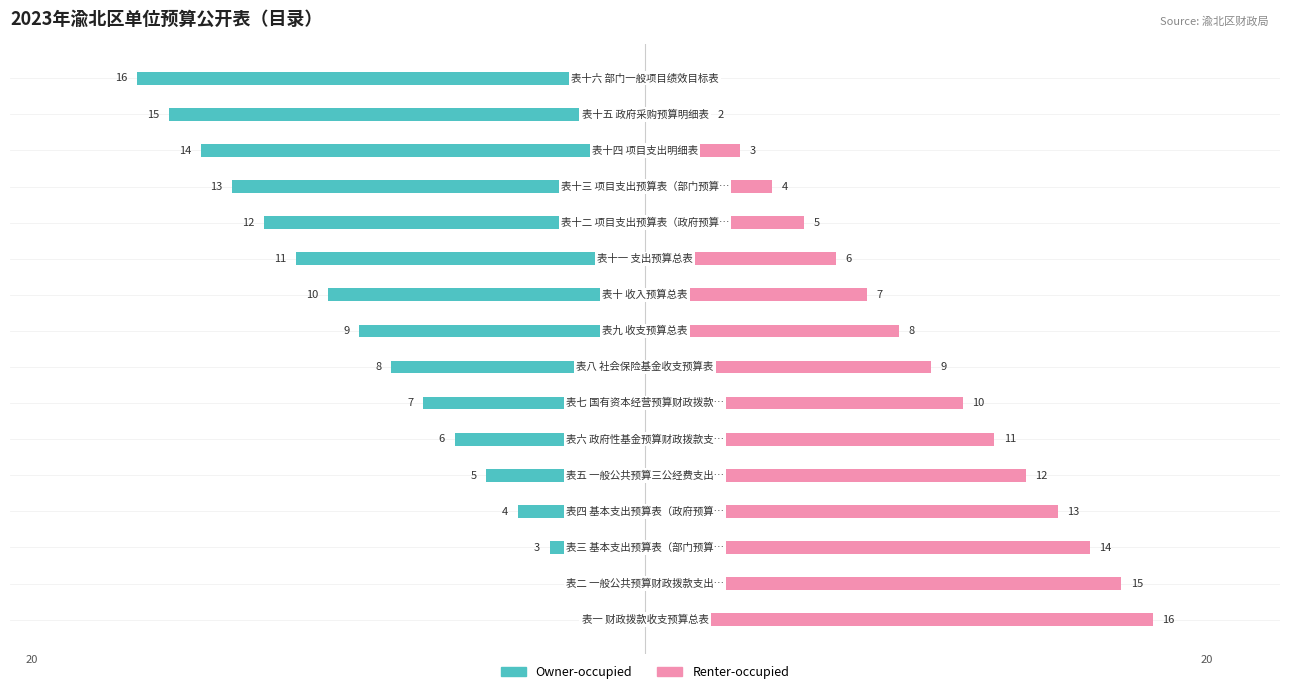

What is the value of the Owner-occupied bar at the 11th from the left?

-11